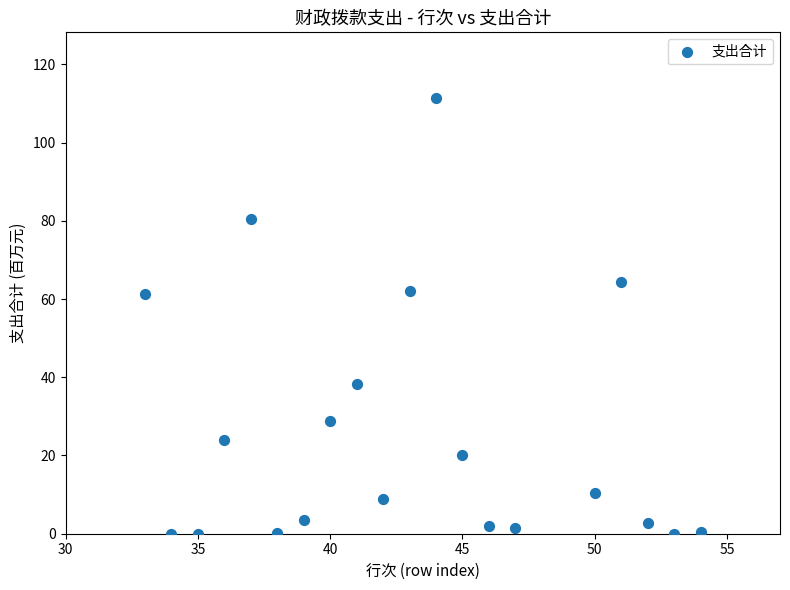

What is the range of Y values (max minus min)?

111.5